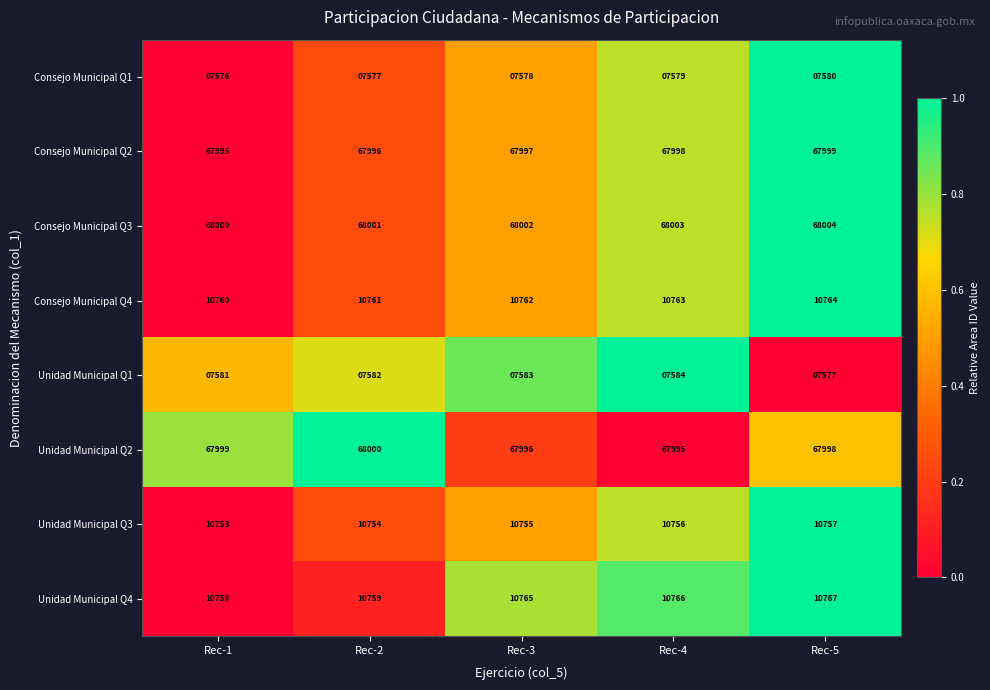

What is the sum of all Consejo Municipal Q1 values?

37890